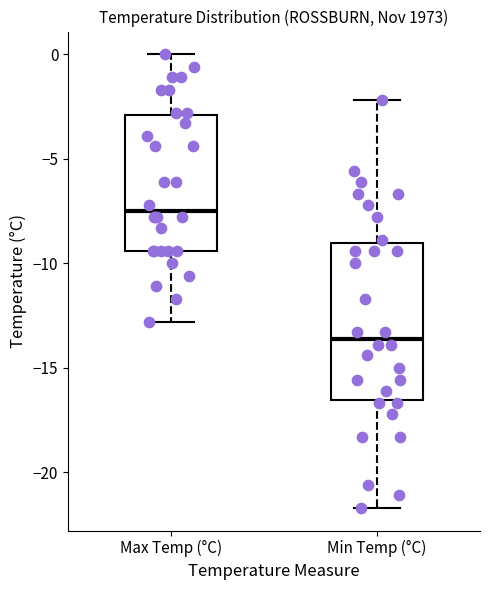

Which box's median line is the highest?

Max Temp (°C)